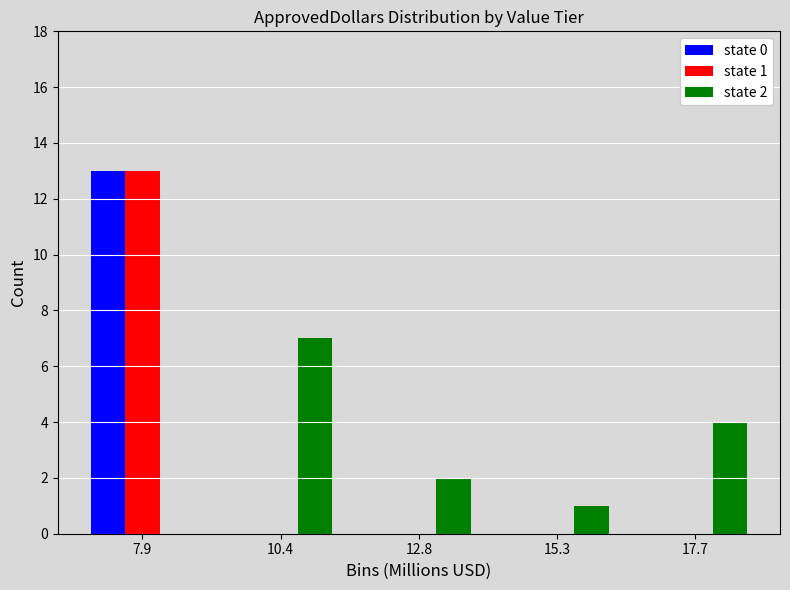

In the state 0 series, which range on the x-axis has the tallest bar?

6.5 to 9.0